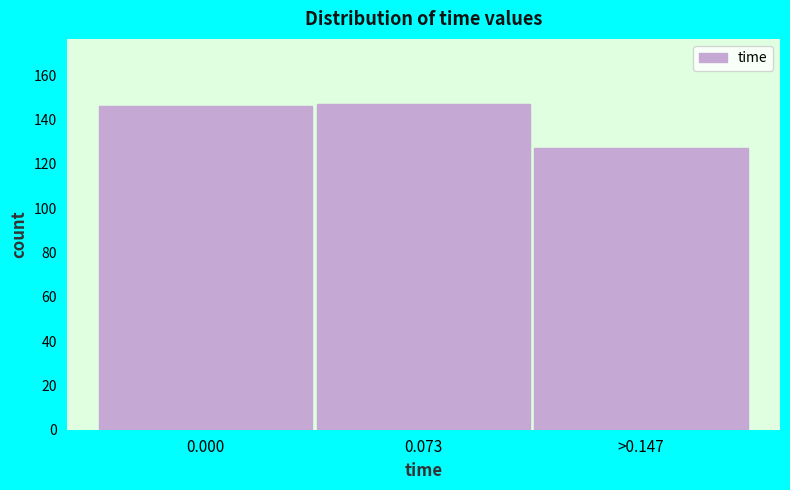

Reading left to right, what are all the values shown in this chart?

146	147	127